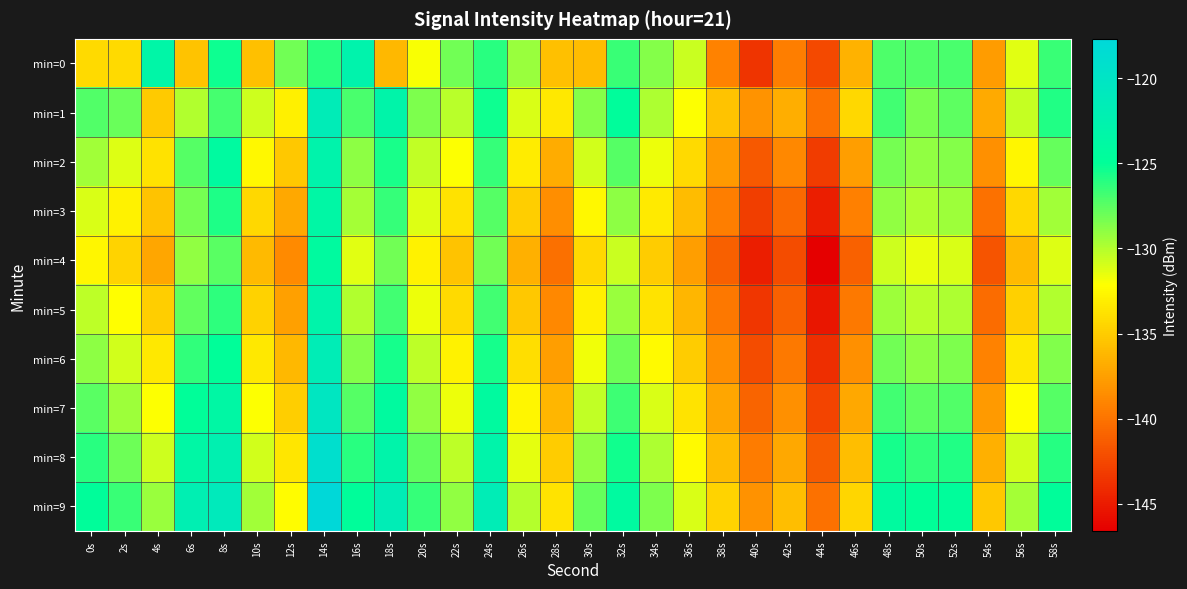

At which category is the sum across all series the highest?

14s